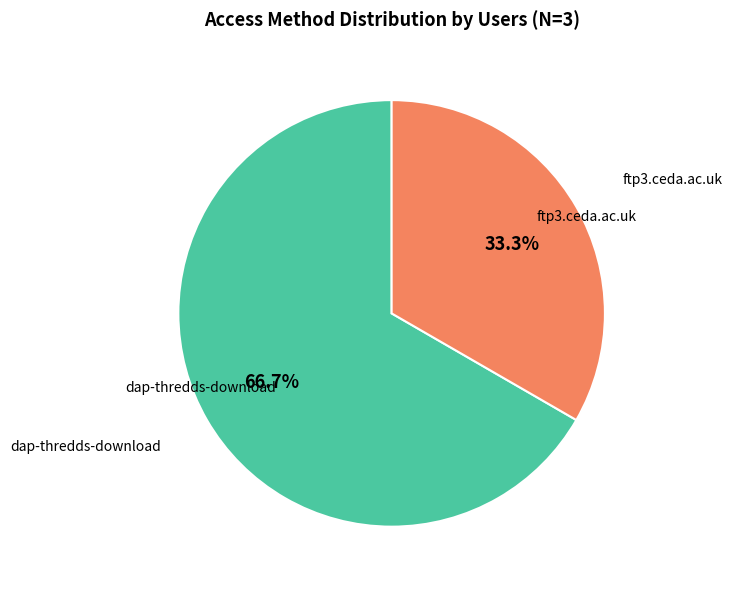

Does any single category account for the majority?

Yes